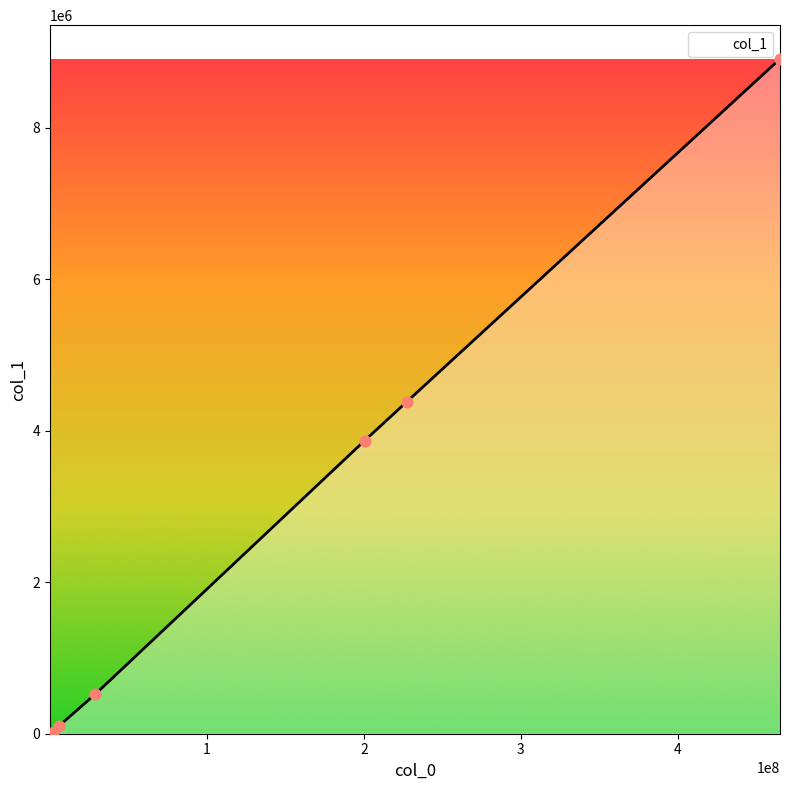

What is the maximum value shown in the chart?

8910934